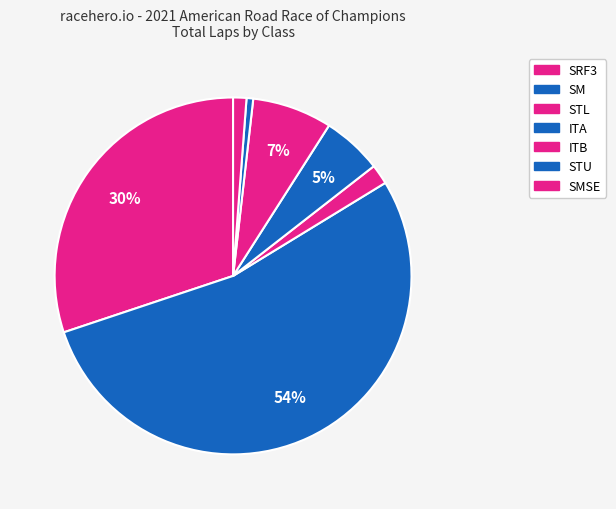

How many segments does this pie chart have?

7